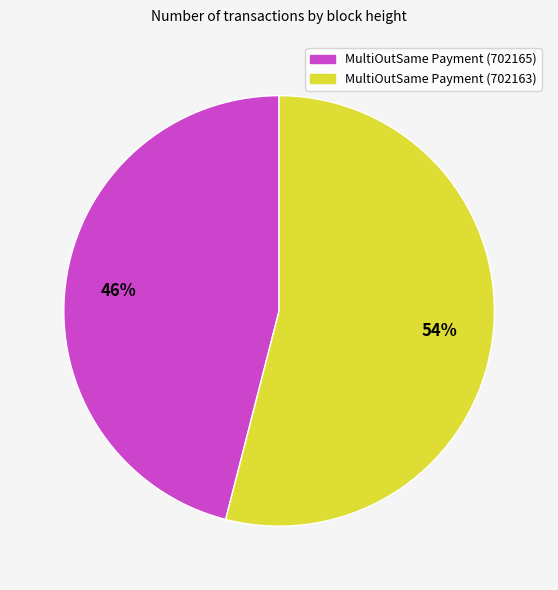

Count the number of slices in the pie.

2